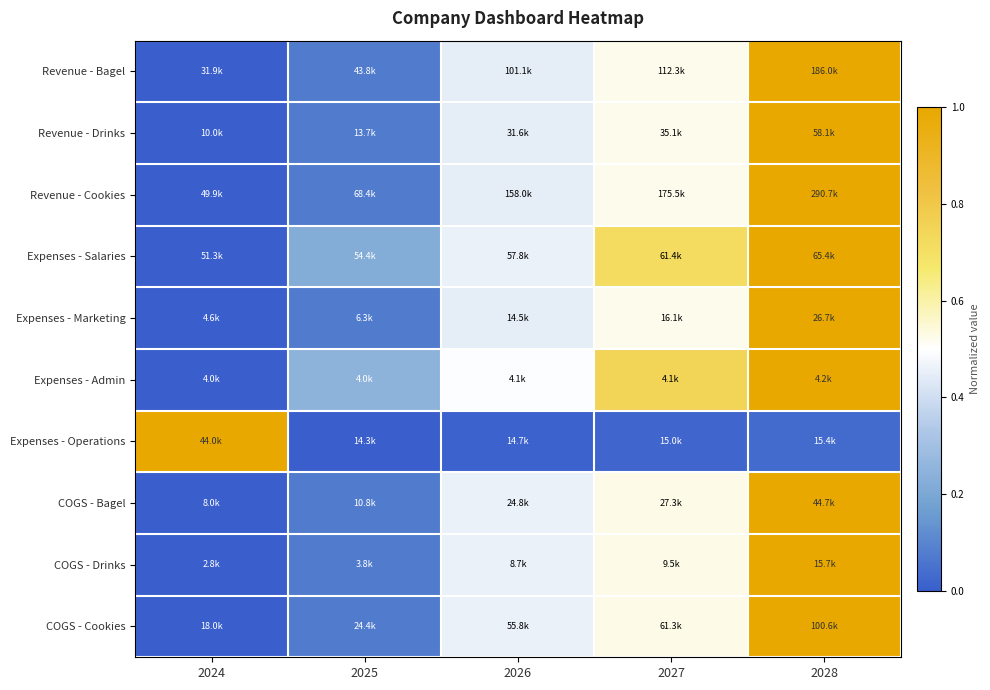

What is the total value across all series at 2024?

1.0